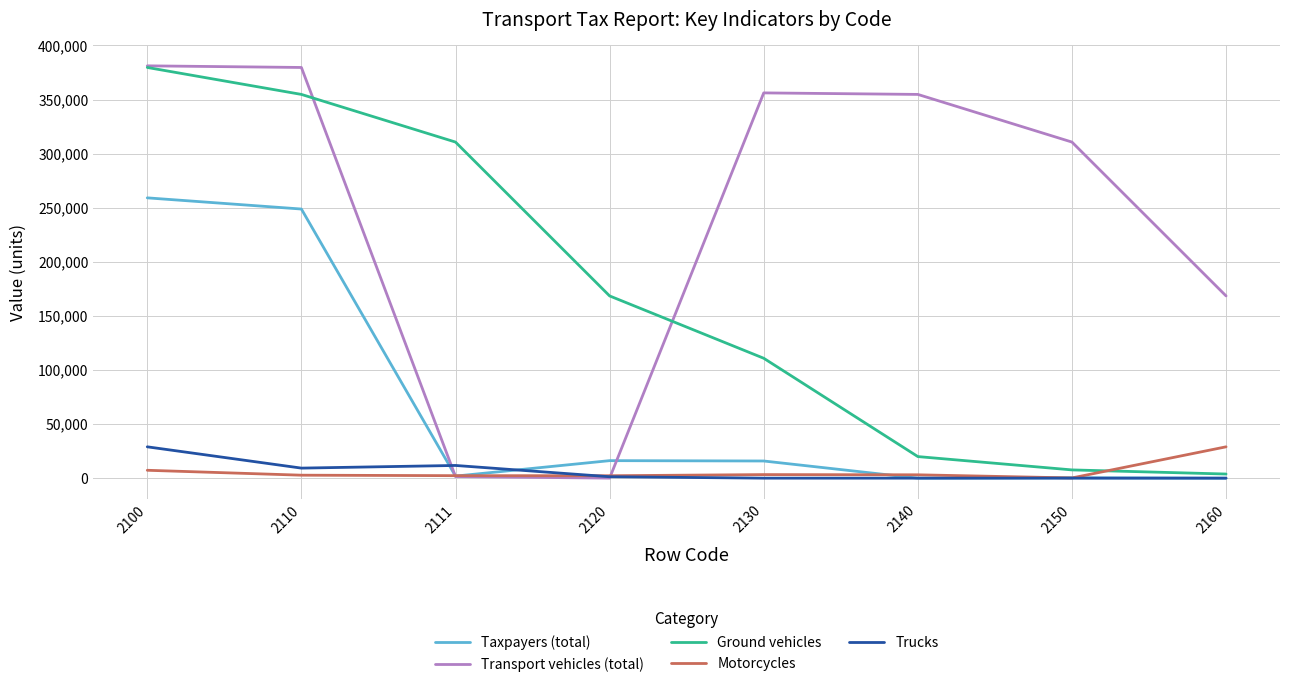

Between 2130 and 2150, which series saw the biggest shift?

Ground vehicles